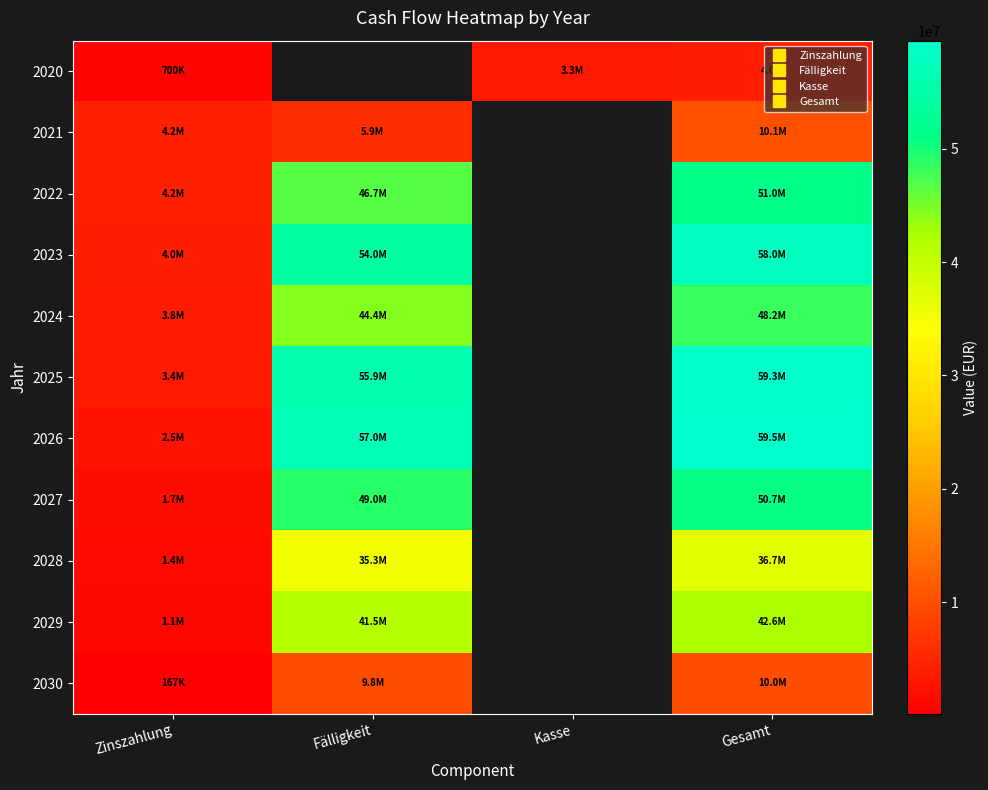

List the series in order of their overall mean, lowest first.

2020, 2021, 2022, 2023, 2024, 2025, 2026, 2027, 2028, 2029, 2030